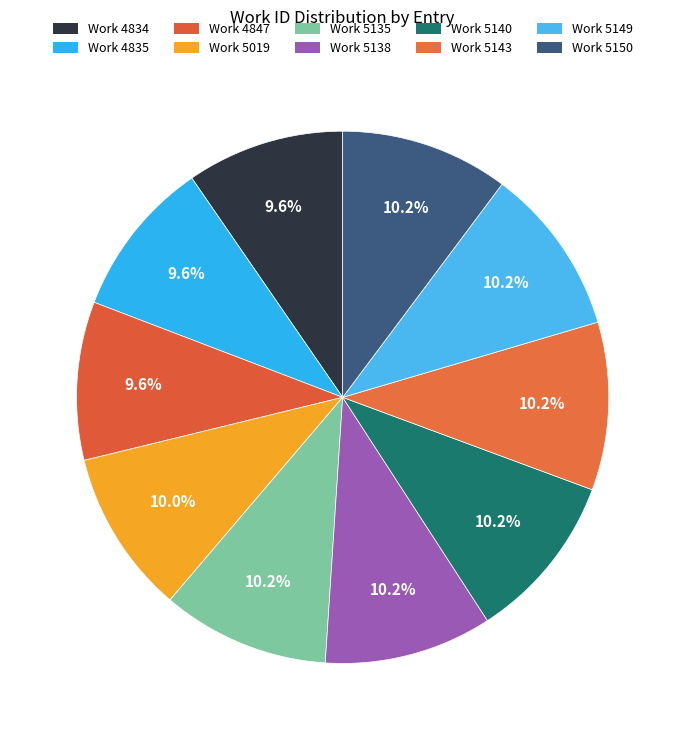

Rank the categories by value from highest to lowest.

Work 5150, Work 5149, Work 5143, Work 5140, Work 5138, Work 5135, Work 5019, Work 4847, Work 4835, Work 4834